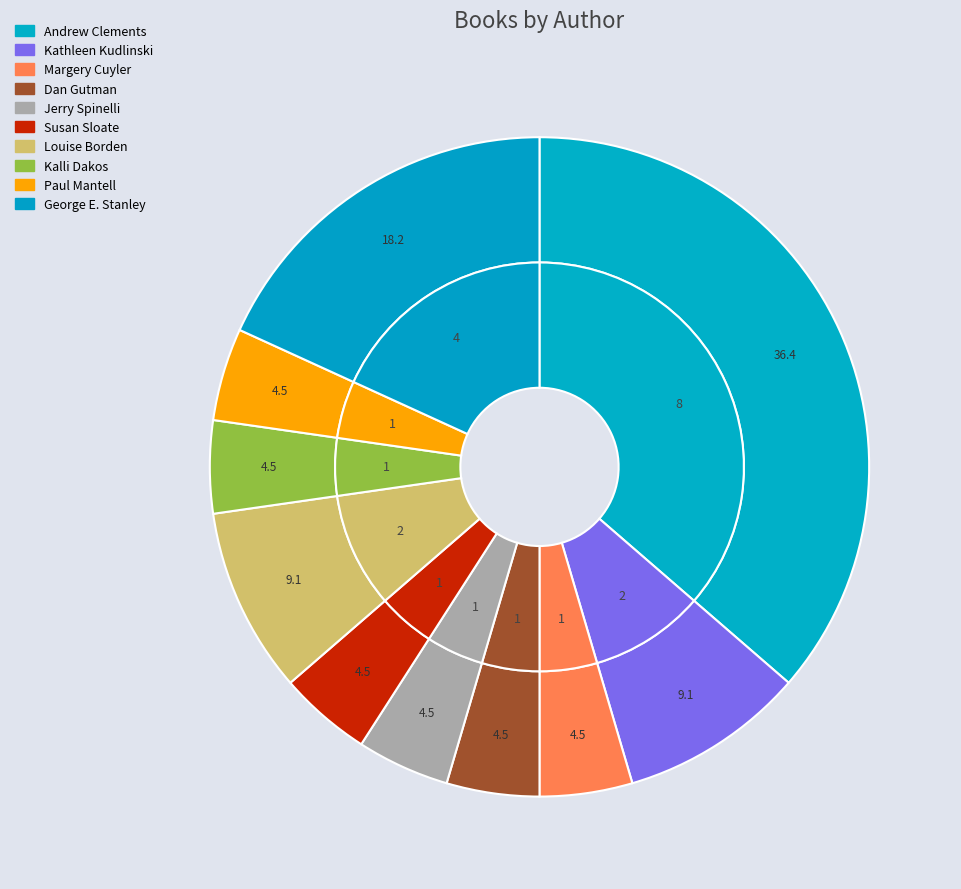

Which category has the biggest portion of the pie?

Andrew Clements (1146268)